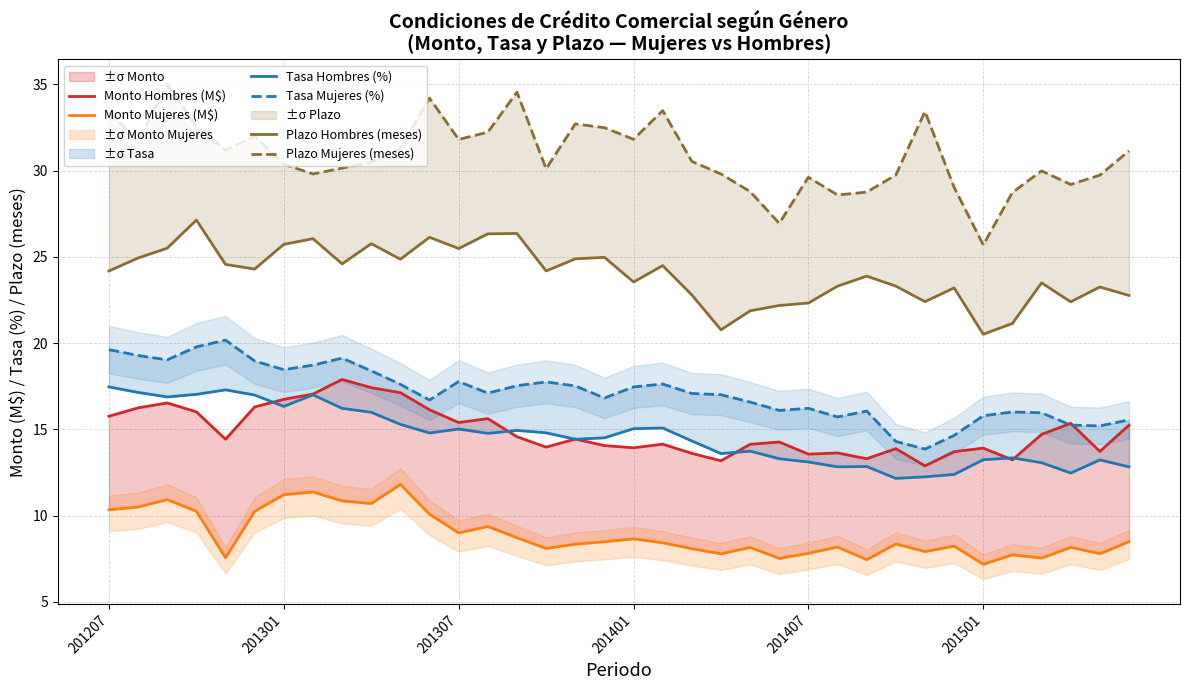

Reading left to right, list all the values displayed in this chart.

Monto Hombres (M$): 15.8	16.2	16.5	16.0	14.4	16.3	16.7	17.0	17.9	17.4	17.1	16.1	15.4	15.6	14.6	14.0	14.4	14.1	13.9	14.1	13.6	13.2	14.1	14.3	13.6	13.6	13.3	13.9	12.9	13.7	13.9	13.2	14.7	15.4	13.7	15.2
Monto Mujeres (M$): 10.3	10.5	10.9	10.3	7.6	10.3	11.2	11.4	10.9	10.7	11.8	10.1	9.0	9.4	8.7	8.1	8.3	8.5	8.7	8.4	8.1	7.8	8.2	7.5	7.8	8.2	7.5	8.4	7.9	8.2	7.2	7.7	7.5	8.2	7.8	8.5
Tasa Hombres (%): 17.5	17.1	16.9	17.0	17.3	17.0	16.3	17.0	16.2	16.0	15.3	14.8	15.0	14.8	14.9	14.8	14.4	14.5	15.0	15.1	14.3	13.6	13.7	13.3	13.1	12.8	12.8	12.2	12.2	12.4	13.2	13.3	13.1	12.5	13.2	12.8
Tasa Mujeres (%): 19.6	19.3	19.0	19.8	20.2	19.0	18.5	18.7	19.1	18.4	17.6	16.7	17.8	17.1	17.5	17.8	17.5	16.8	17.5	17.6	17.1	17.0	16.6	16.1	16.2	15.7	16.1	14.3	13.9	14.7	15.8	16.0	16.0	15.2	15.2	15.6
Plazo Hombres (meses): 24.2	24.9	25.5	27.1	24.6	24.3	25.7	26.1	24.6	25.8	24.9	26.1	25.5	26.3	26.4	24.2	24.9	25.0	23.5	24.5	22.8	20.8	21.9	22.2	22.3	23.3	23.9	23.3	22.4	23.2	20.5	21.1	23.5	22.4	23.2	22.8
Plazo Mujeres (meses): 33.4	31.7	35.0	32.6	31.2	32.0	30.4	29.8	30.1	30.5	31.3	34.2	31.8	32.2	34.5	30.1	32.7	32.5	31.8	33.5	30.5	29.8	28.8	26.9	29.6	28.6	28.8	29.7	33.4	29.0	25.7	28.7	30.0	29.2	29.7	31.1